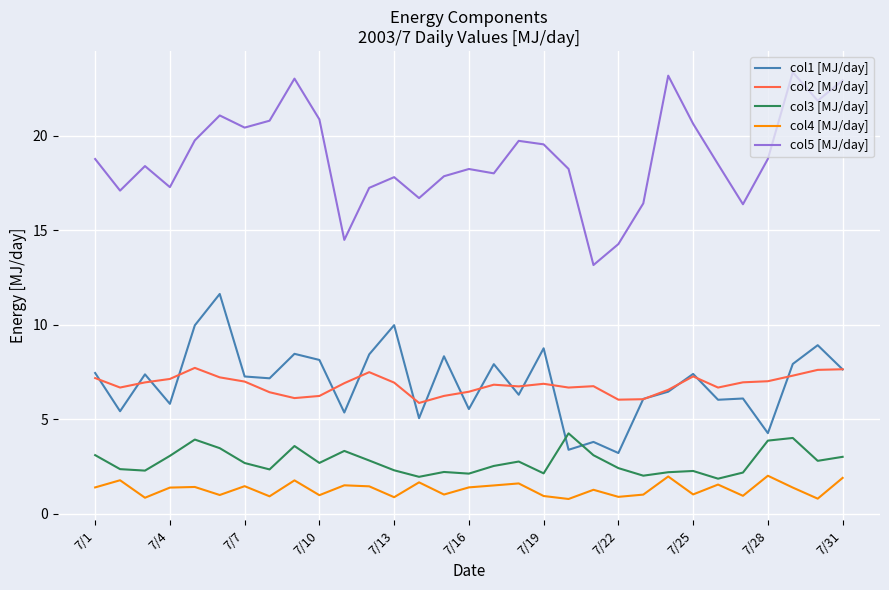

Which series has the widest spread of values?

col5 [MJ/day]